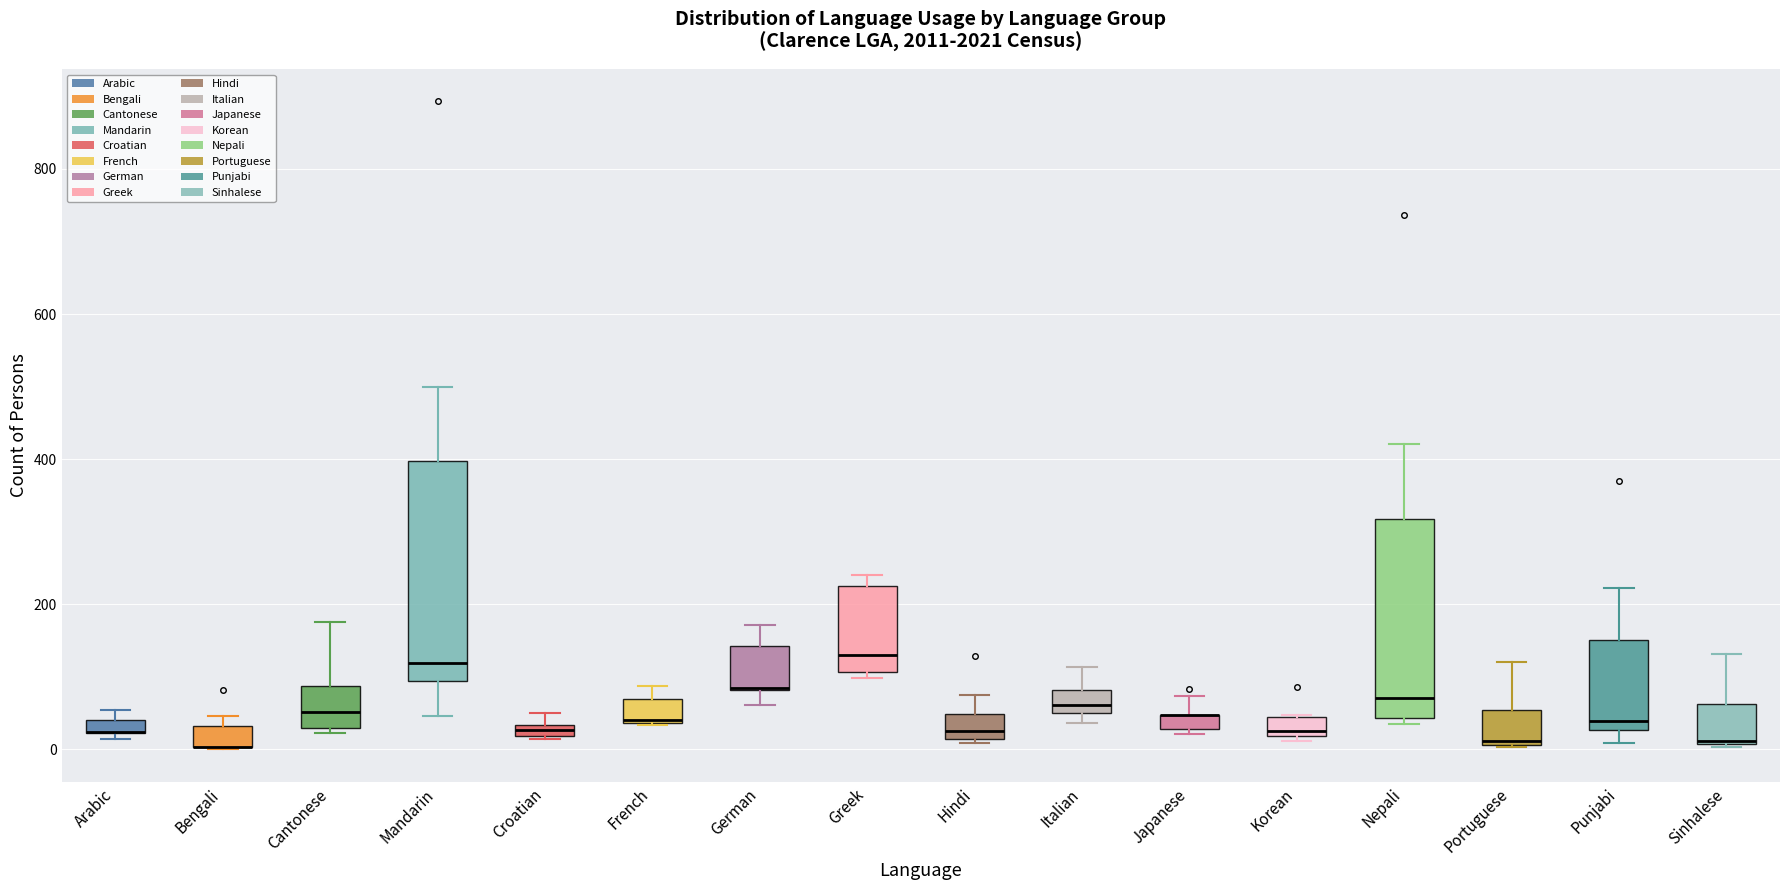

Which box is the tallest, from its lower edge to its upper edge?

Mandarin